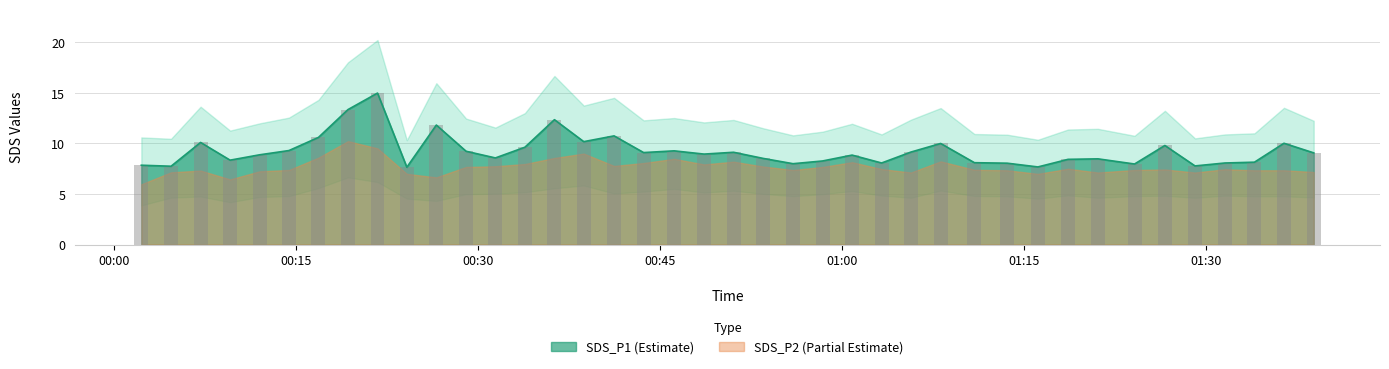

What position from the right is 2023/08/16 01:29:05?

5